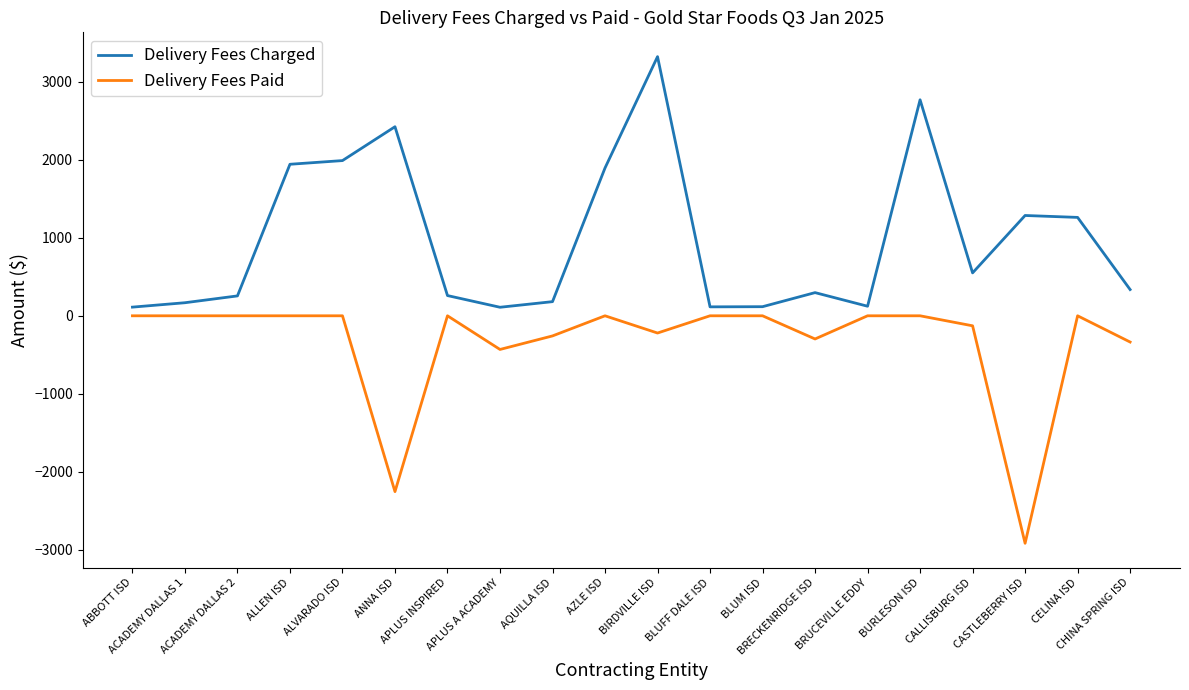

True or false: Delivery Fees Charged has more than 0 interior local peaks.

True